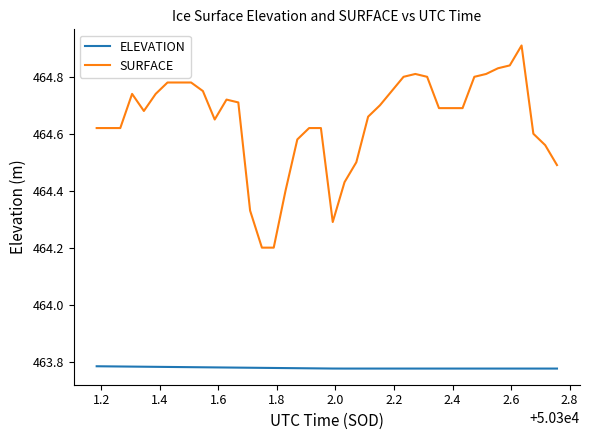

Rank the series by their average value, from lowest to highest.

ELEVATION, SURFACE